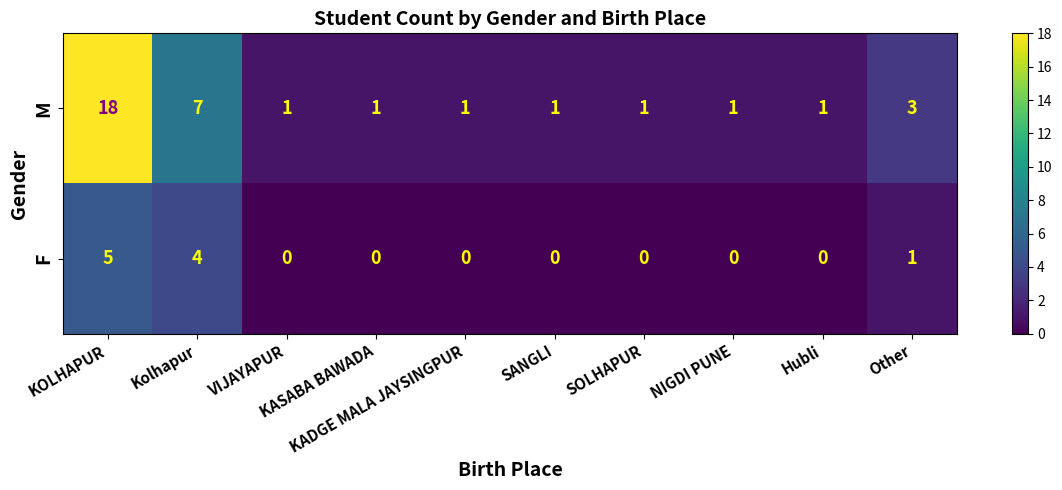

What is the highest value of the M series?

18